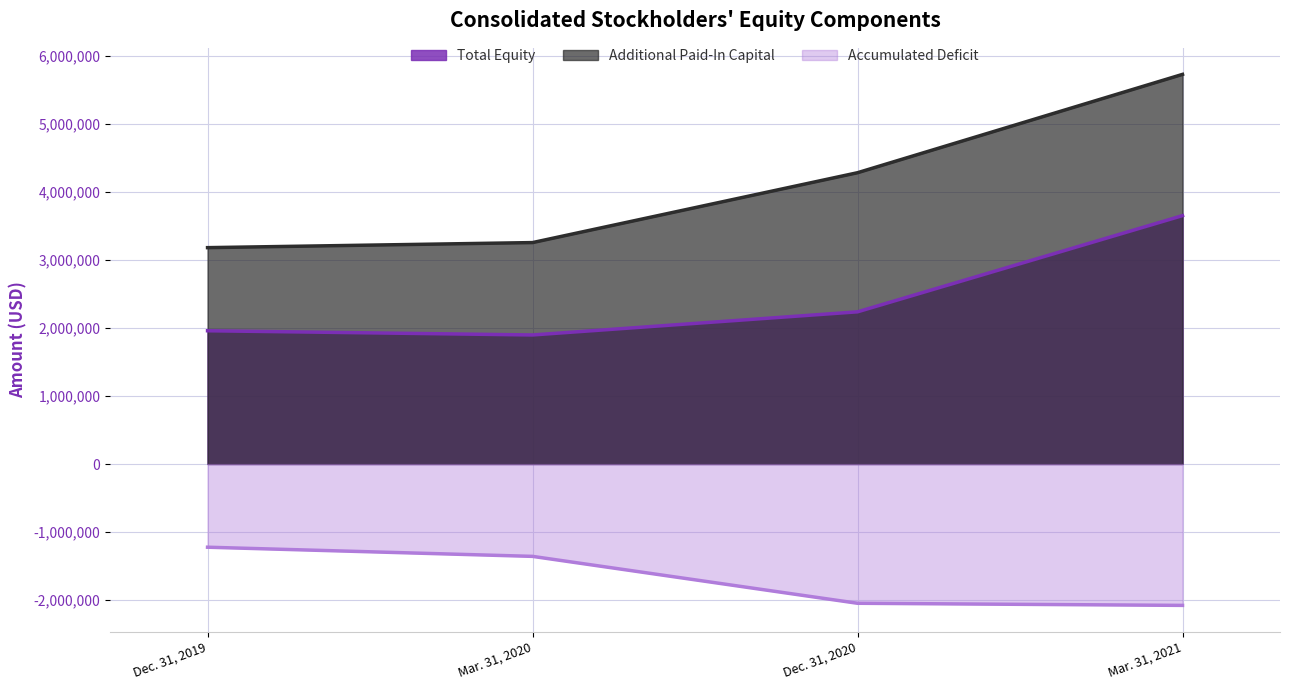

In Total Equity, how many points are lower than both neighbors (excluding endpoints)?

1